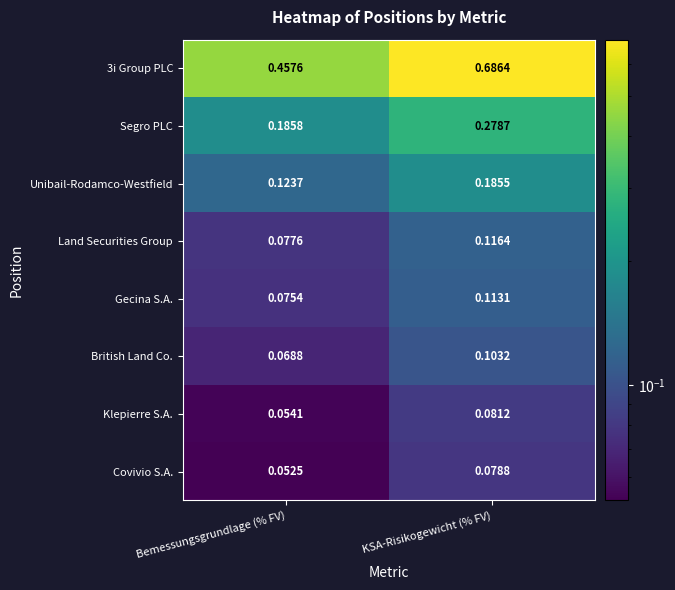

At which label is British Land Co. closest to 0?

Bemessungsgrundlage (% FV)